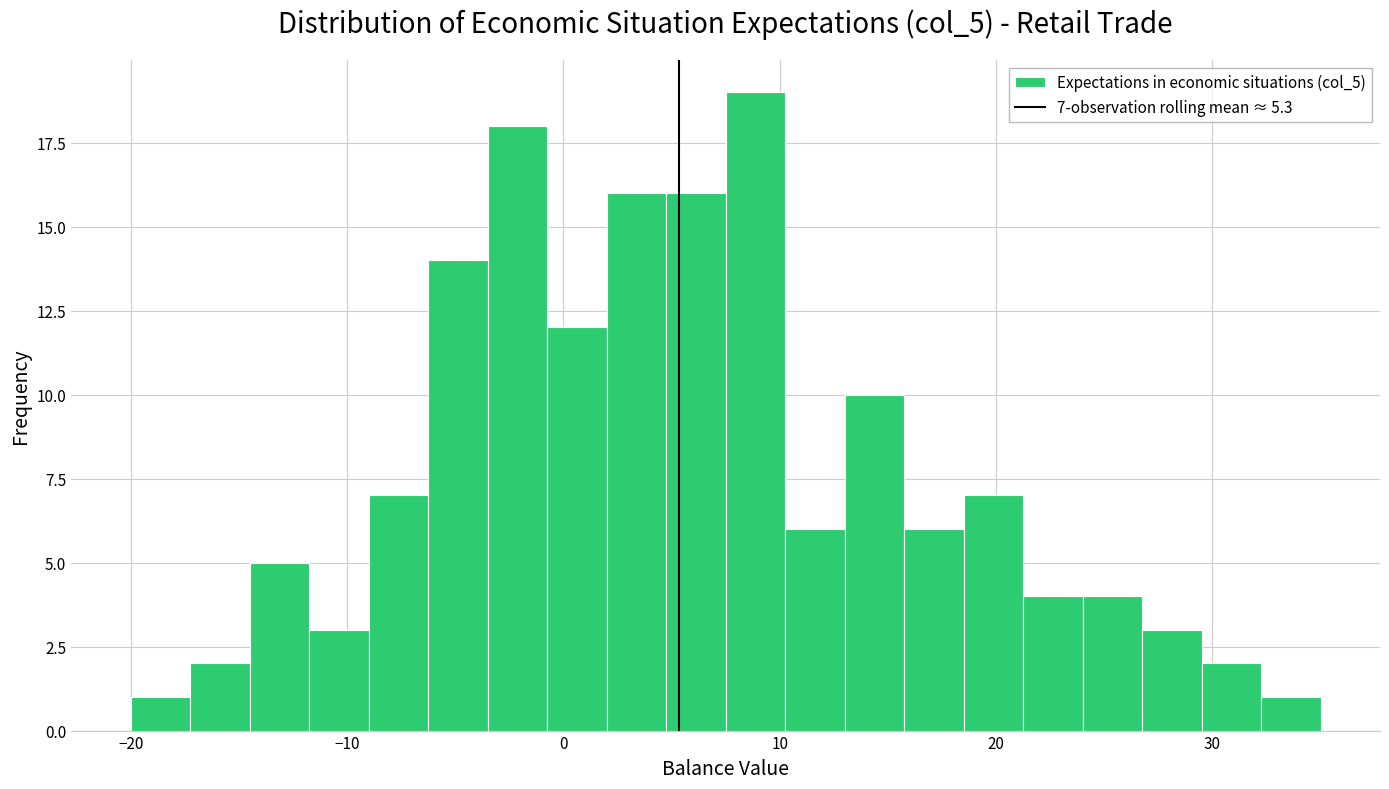

Around what value on the x-axis is the tallest bar? Give the approximate position of its centre, as read against the axis.

9